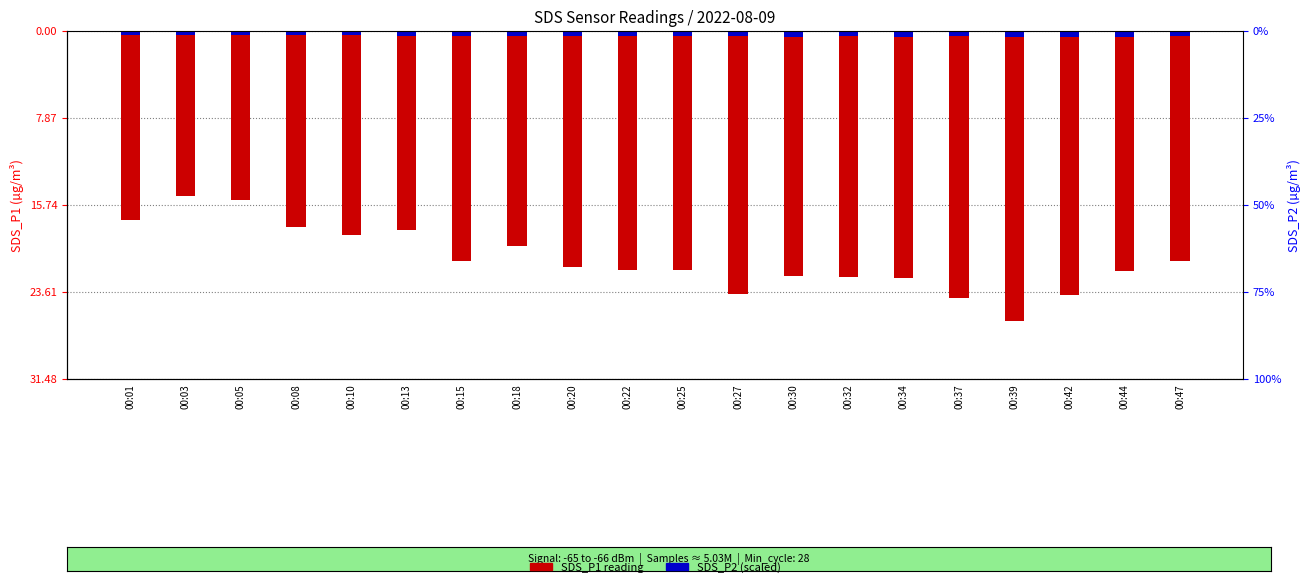

Reading right to left, what are all the values shown in this chart?

SDS_P1: 00:47=-20.9	00:44=-21.7	00:42=-23.9	00:39=-26.2	00:37=-24.2	00:34=-22.4	00:32=-22.3	00:30=-22.2	00:27=-23.8	00:25=-21.7	00:22=-21.6	00:20=-21.4	00:18=-19.5	00:15=-20.8	00:13=-18.0	00:10=-18.5	00:08=-17.7	00:05=-15.3	00:03=-14.9	00:01=-17.1
SDS_P2: 00:47=-0.5	00:44=-0.6	00:42=-0.6	00:39=-0.6	00:37=-0.5	00:34=-0.5	00:32=-0.5	00:30=-0.5	00:27=-0.5	00:25=-0.5	00:22=-0.5	00:20=-0.5	00:18=-0.5	00:15=-0.5	00:13=-0.5	00:10=-0.4	00:08=-0.4	00:05=-0.4	00:03=-0.4	00:01=-0.4